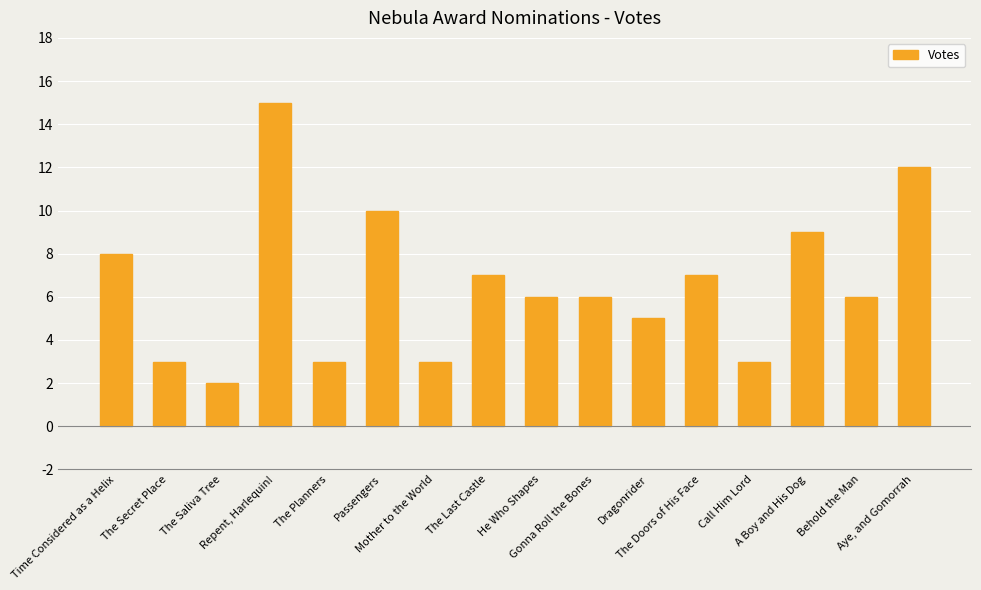

Where does the data first go above 6?

Time Considered as a Helix